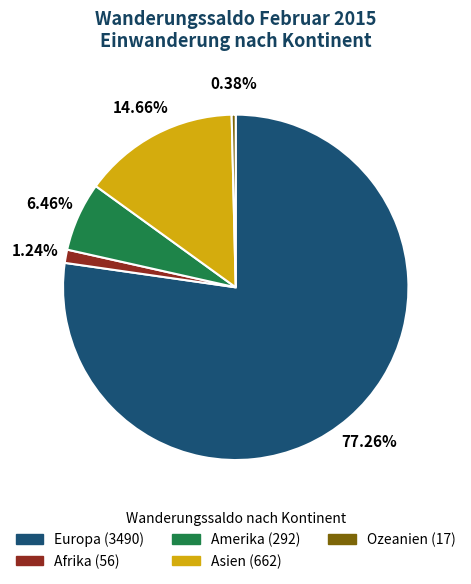

How many slices are in this pie chart?

5